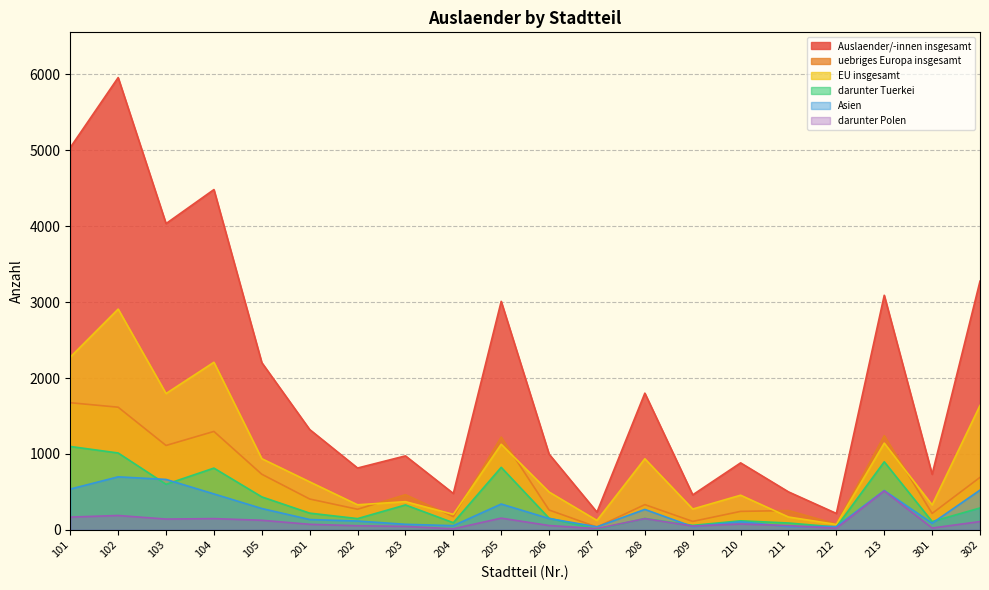

Is it true that uebriges Europa insgesamt equals 1297 at 104?

True